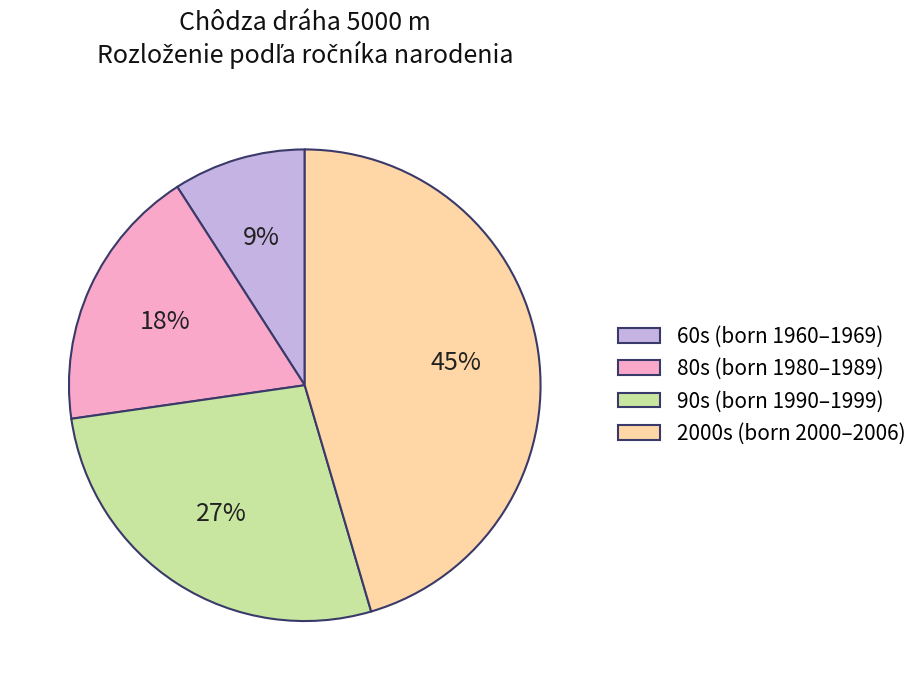

Count the number of slices in the pie.

4